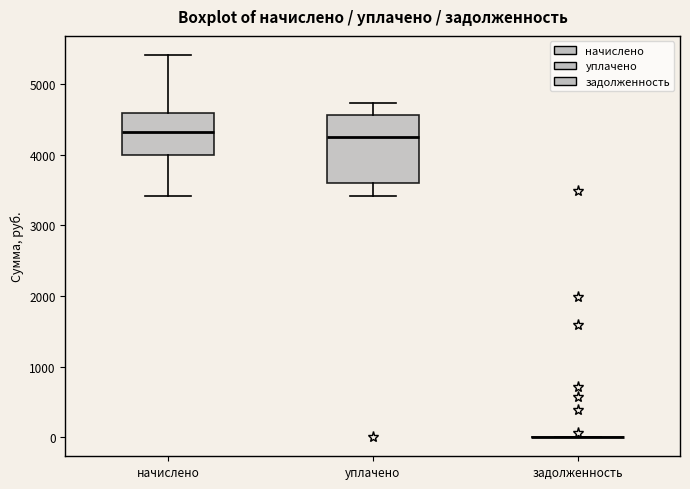

Where does the lower whisker of the box for уплачено end on the y-axis? The values are not printed on the chart, so give them approximately, as read against the axis.

3400